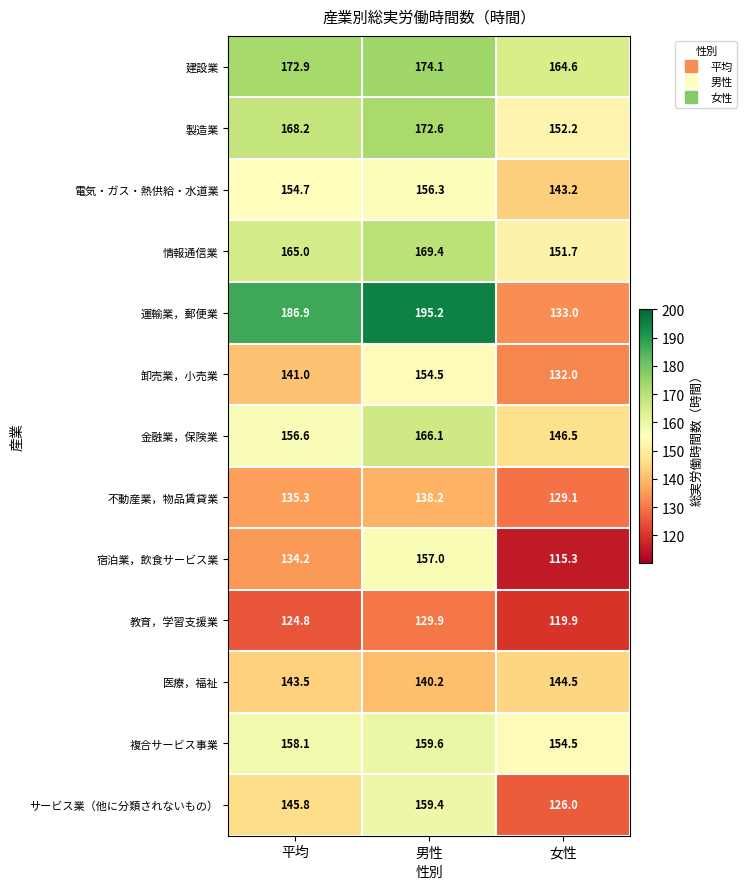

At 平均, list the series in order from largest to smallest.

運輸業，郵便業, 建設業, 製造業, 情報通信業, 複合サービス事業, 金融業，保険業, 電気・ガス・熱供給・水道業, サービス業（他に分類されないもの）, 医療，福祉, 卸売業，小売業, 不動産業，物品賃貸業, 宿泊業，飲食サービス業, 教育，学習支援業